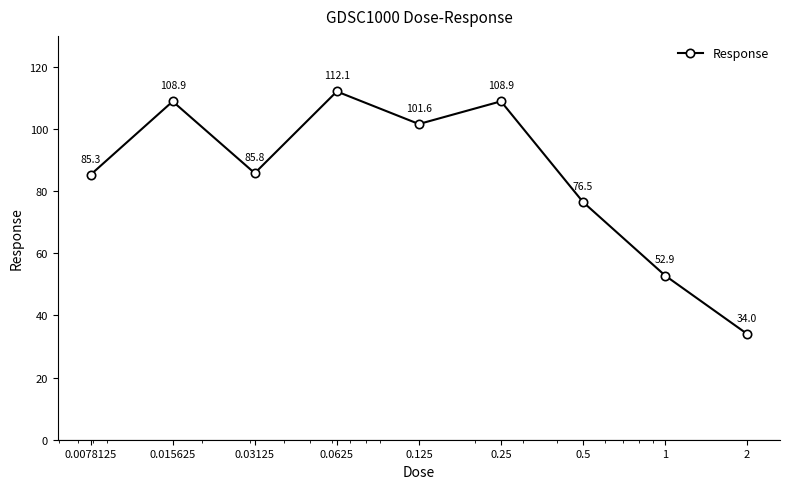

What is the value of the 7th point from the left?

76.5